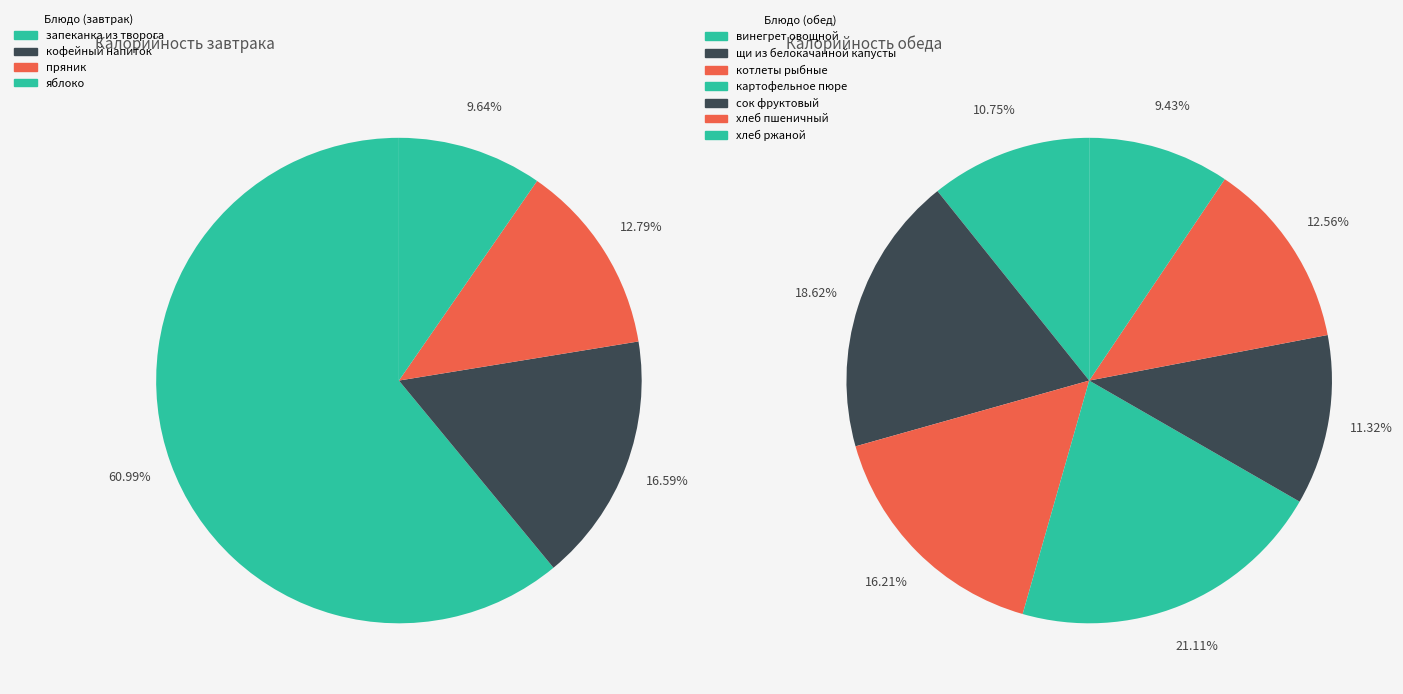

Which slice is the largest?

запеканка из творога